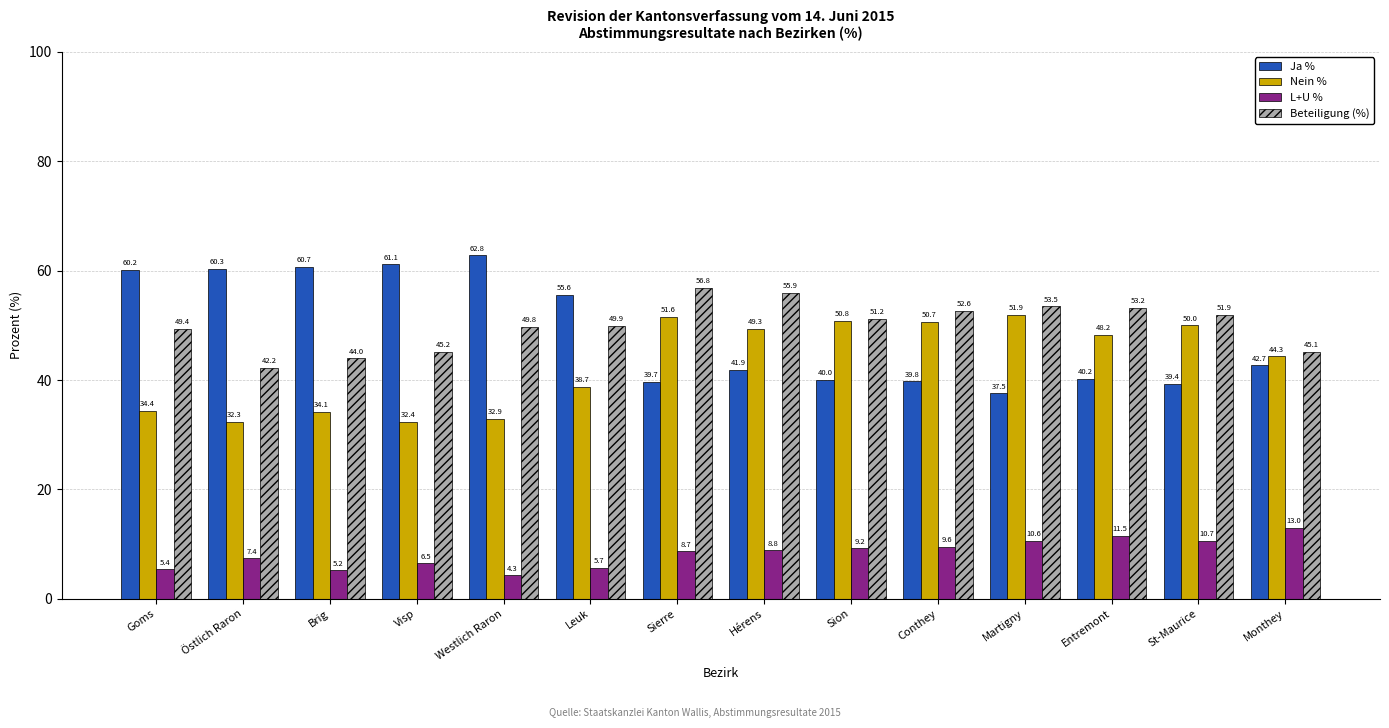

At which category is the sum across all series the highest?

Sierre